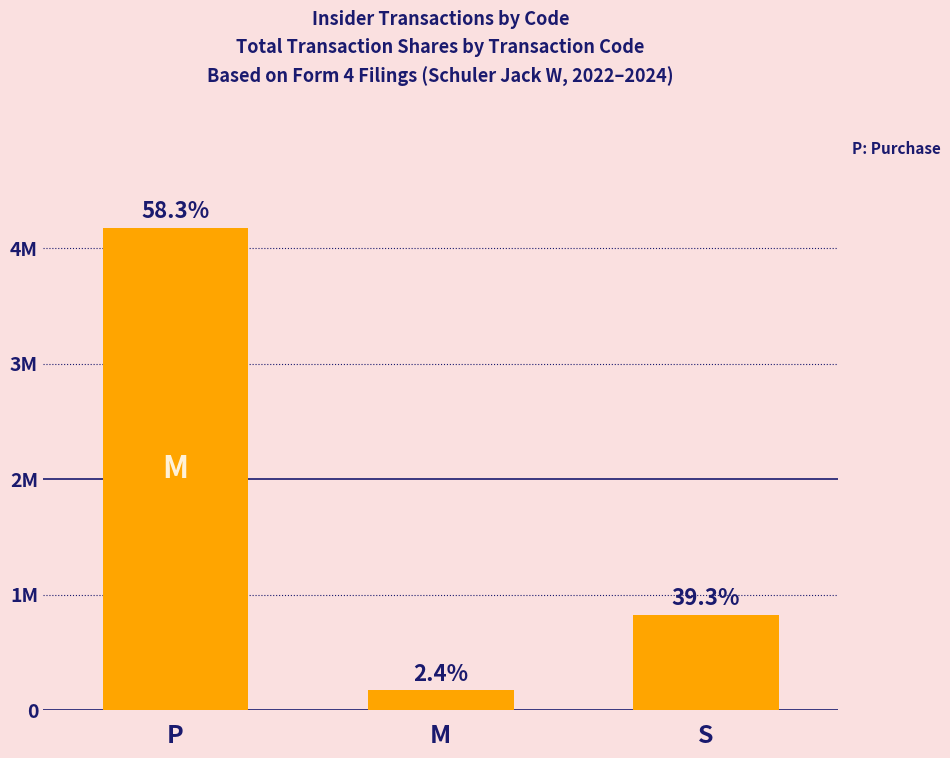

Where does the data first go above 825701?

P